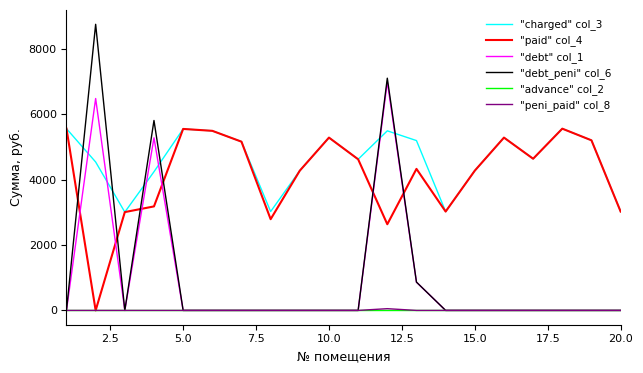

True or false: "charged" col_3 and "advance" col_2 intersect in this chart.

False